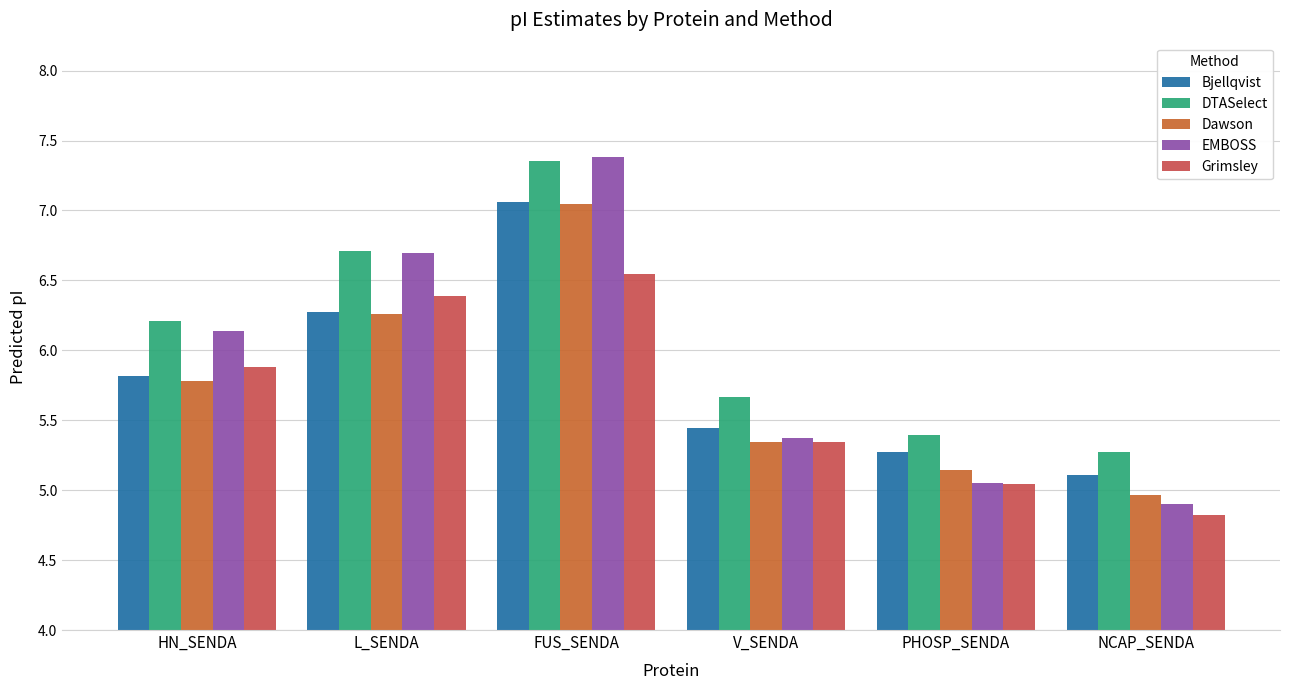

What position from the right is NCAP_SENDA?

1